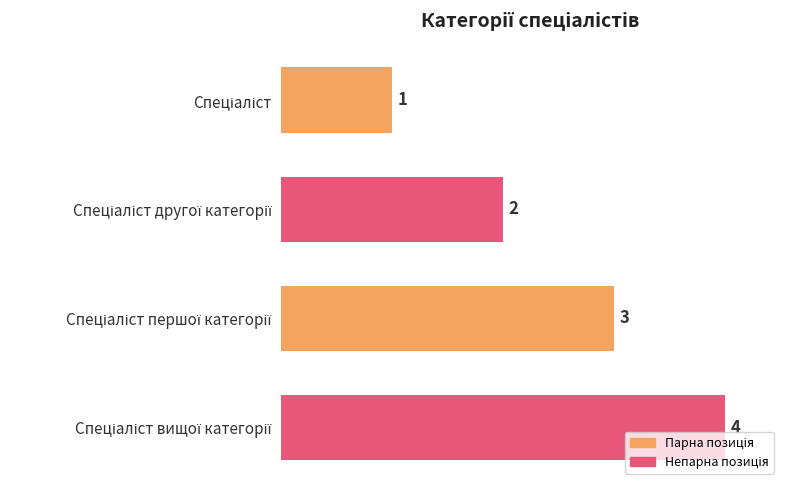

Count the values in the range 2 to 4.

3